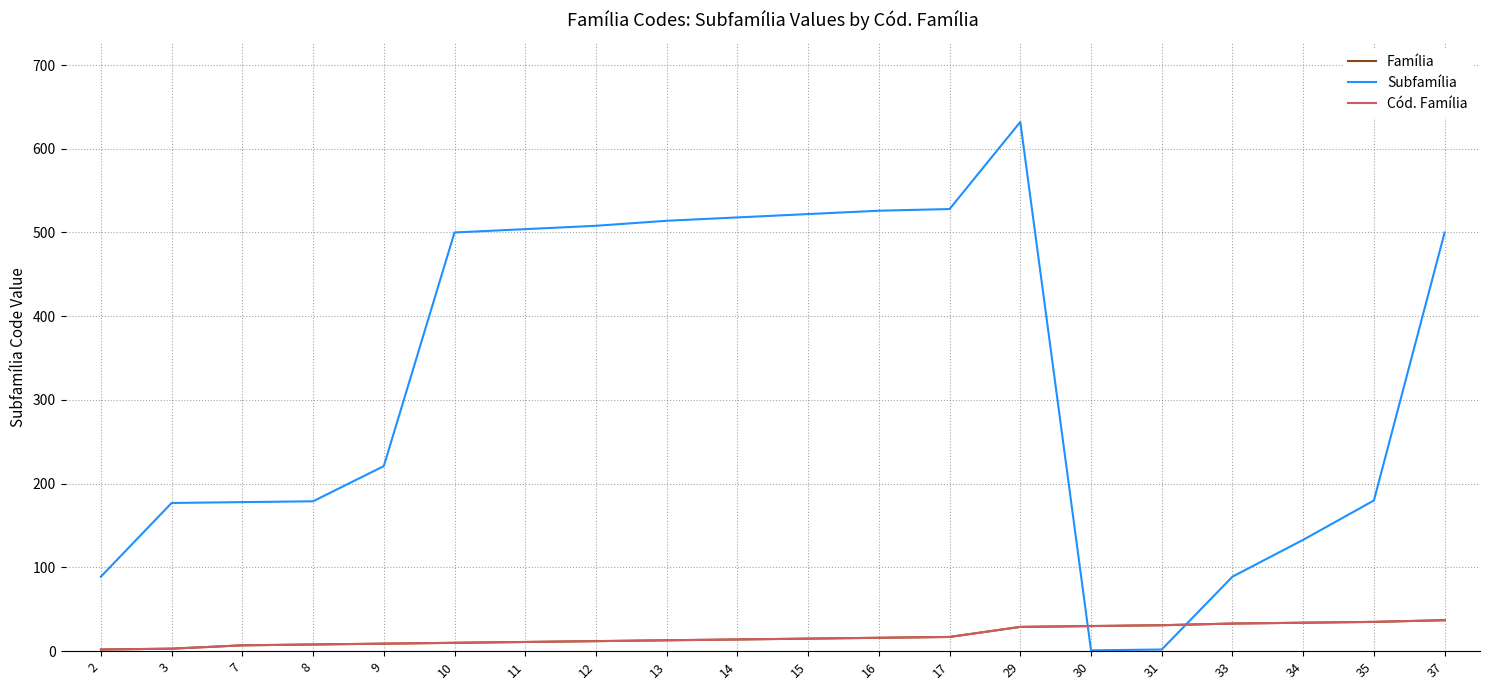

Between 2 and 8, which is larger?

8